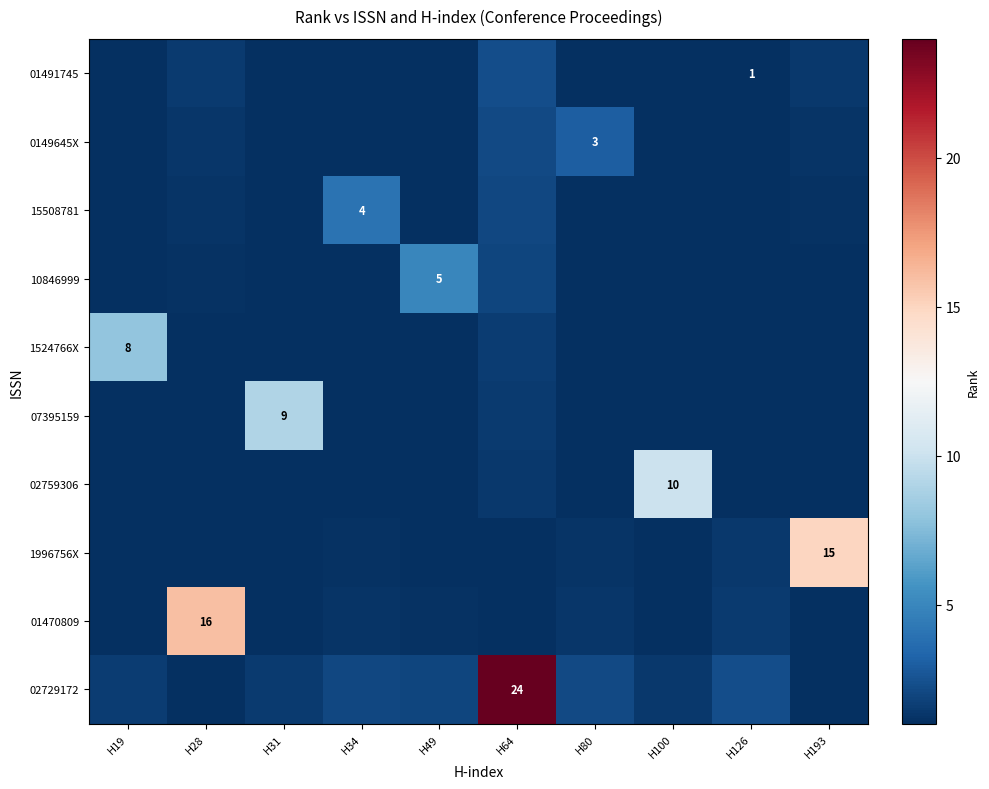

List the labels in order of 15508781 value, smallest first.

H49, H80, H126, H19, H31, H100, H193, H28, H64, H34